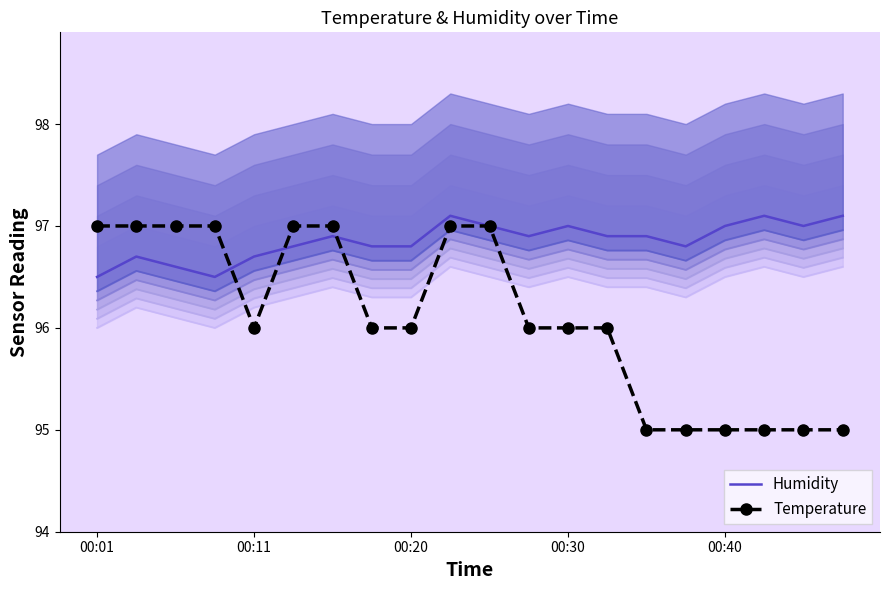

How many values in the Temperature series exceed 95?

14